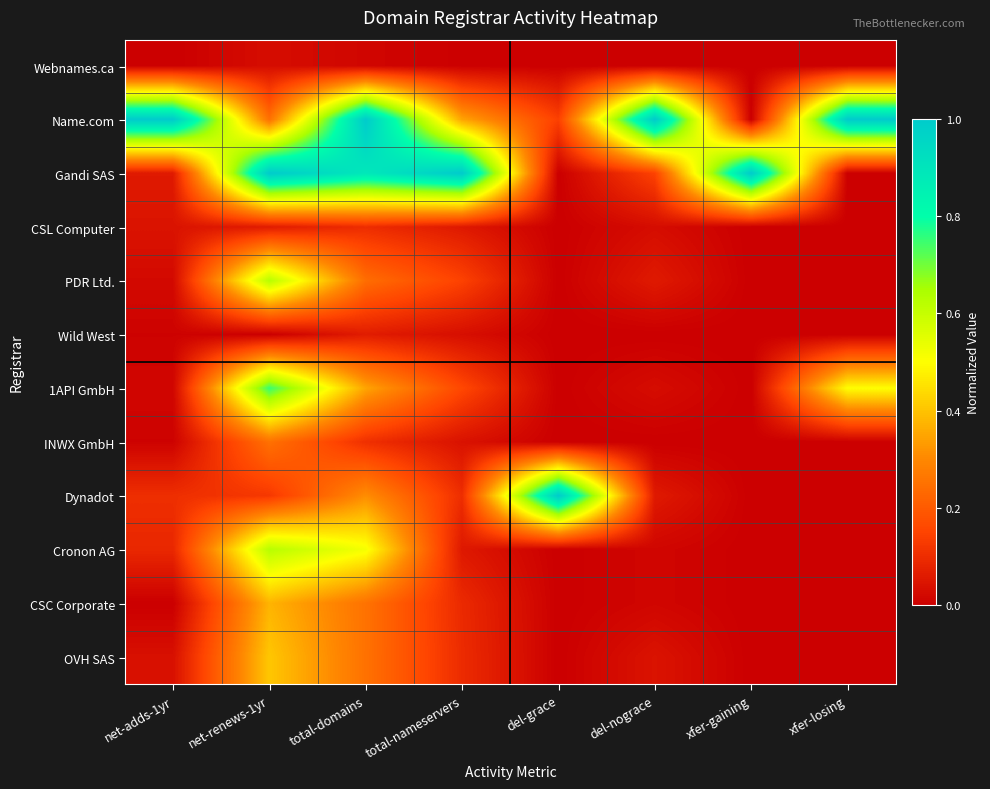

At which category is the sum across all series the highest?

net-renews-1yr